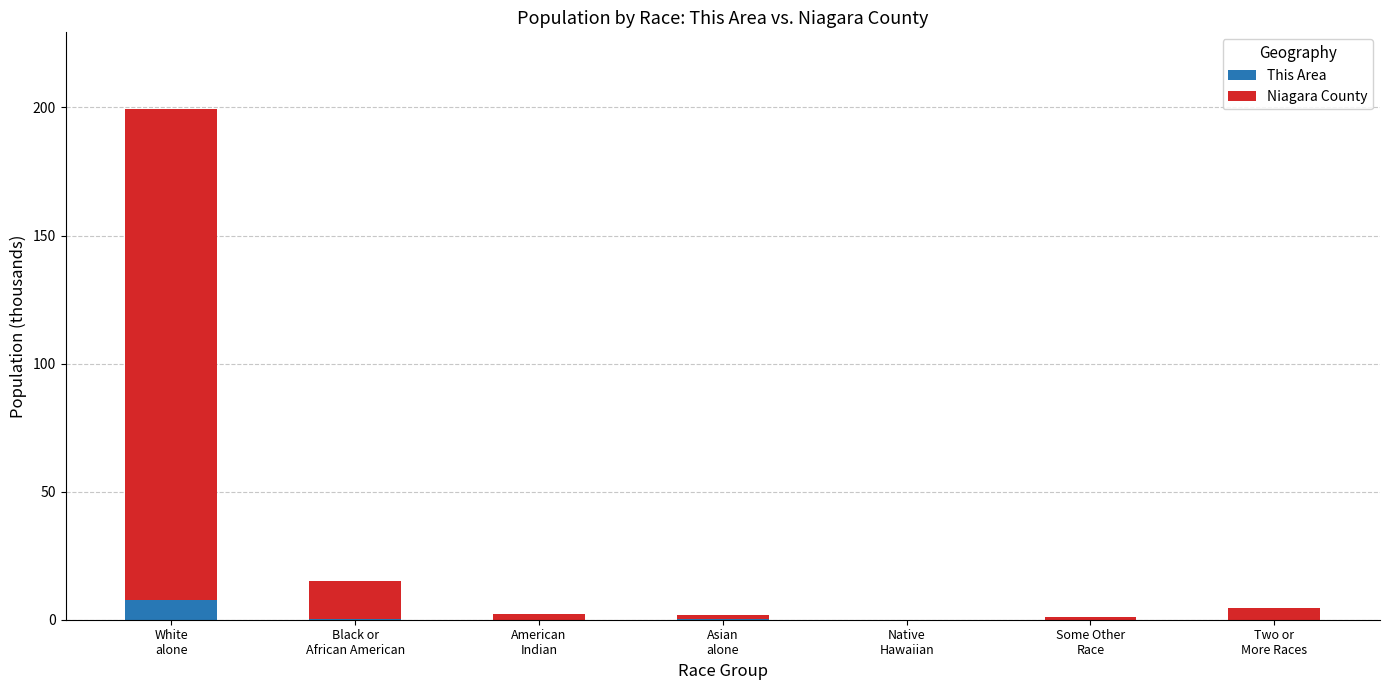

Are the bars horizontal?

No